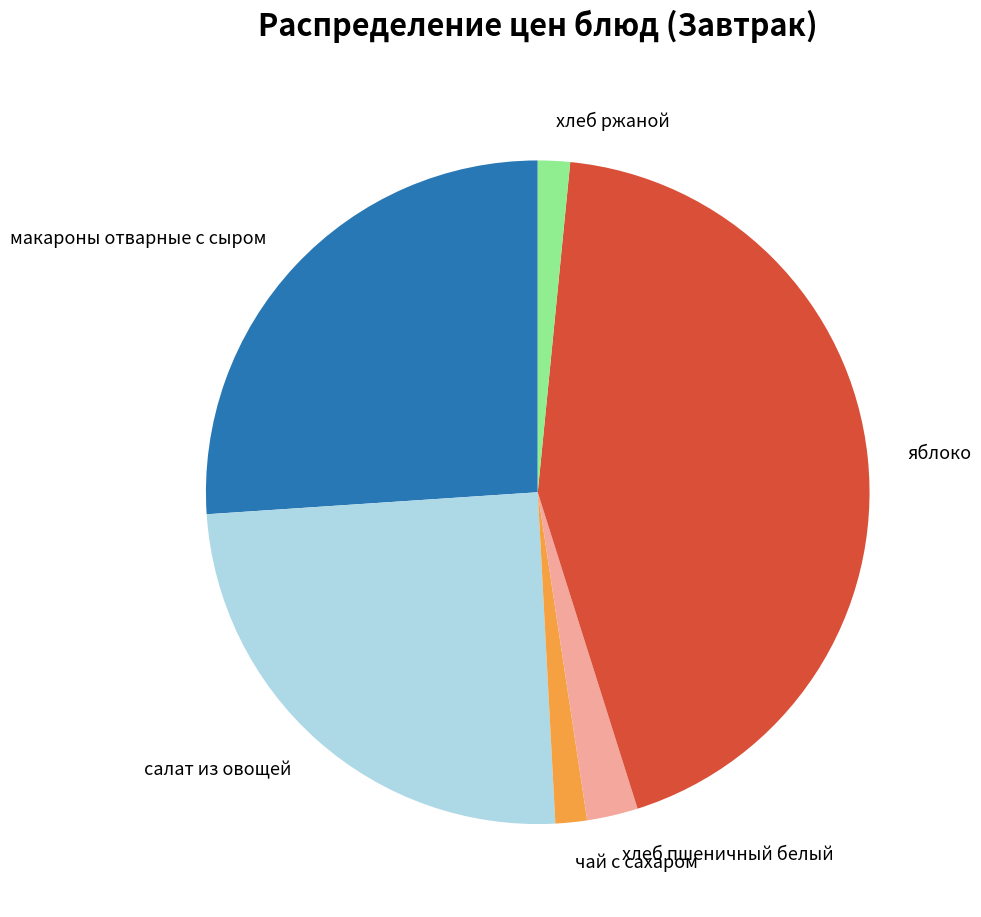

Combined, do макароны отварные с сыром and хлеб ржаной account for over 50%?

No